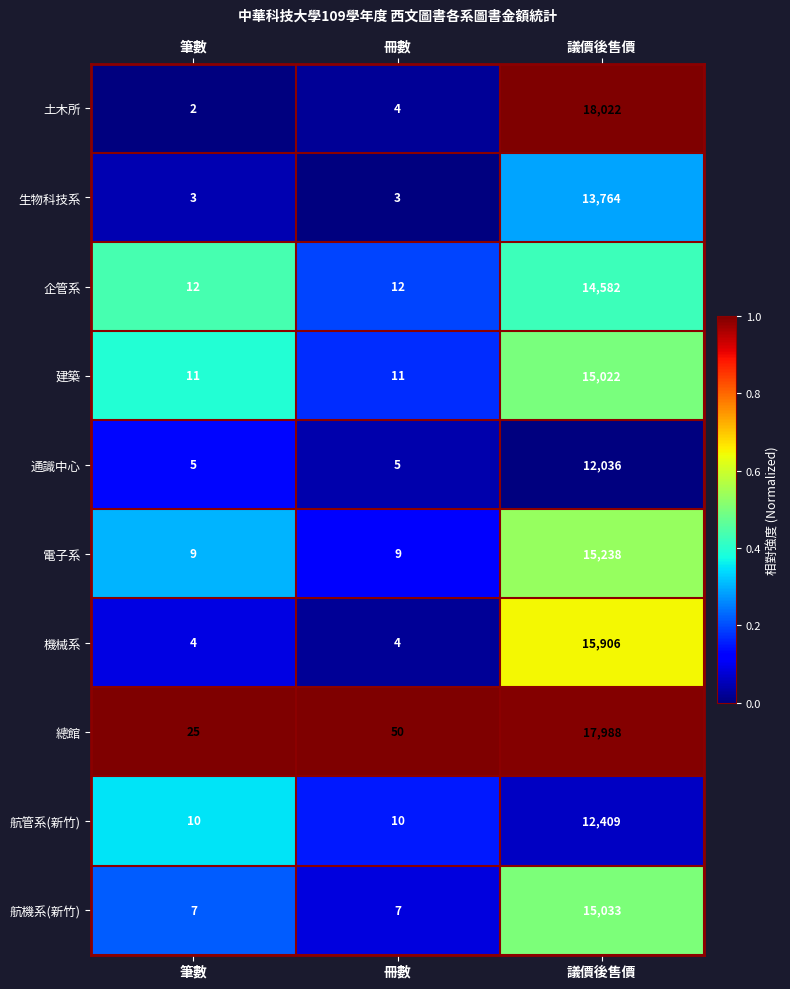

True or false: 機械系 has a value of 4 at 筆數.

True